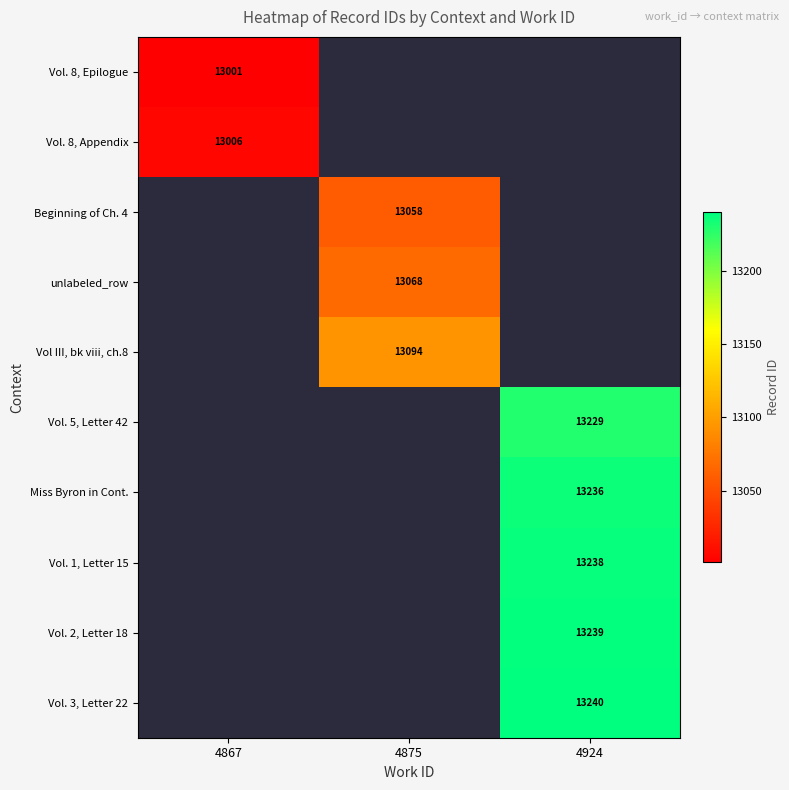

What is the difference between the highest and lowest values at 4867?

5.0